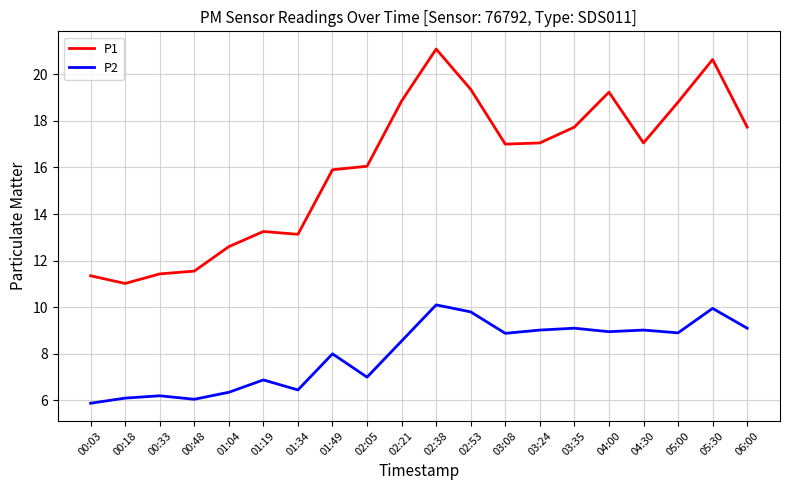

Which series has the widest spread of values?

P1